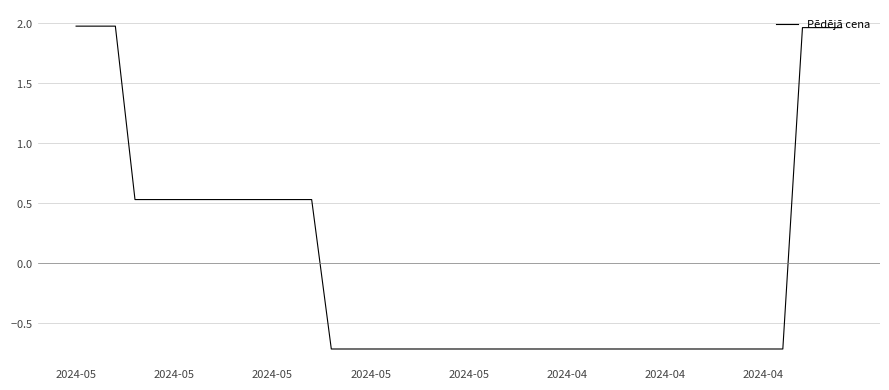

Is this an area chart (filled region under the line)?

No